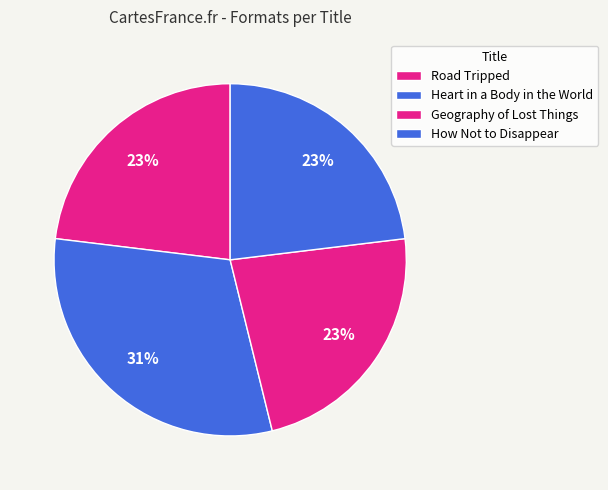

Which category has the biggest portion of the pie?

Heart in a Body in the World